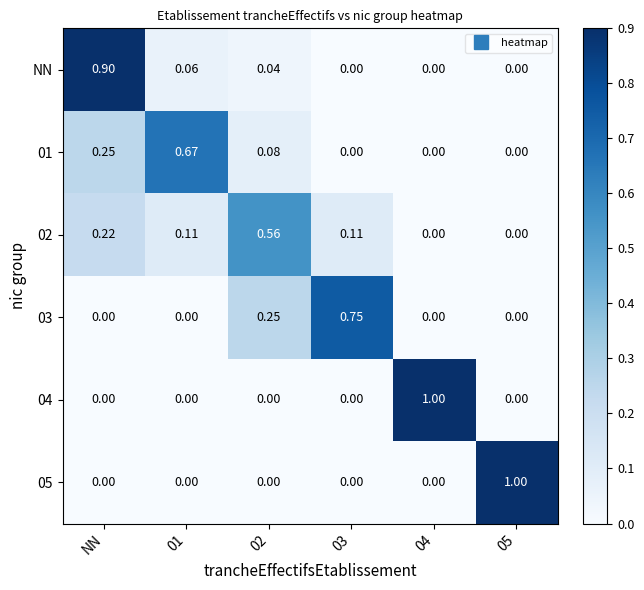

At which category is the sum across all series the highest?

NN